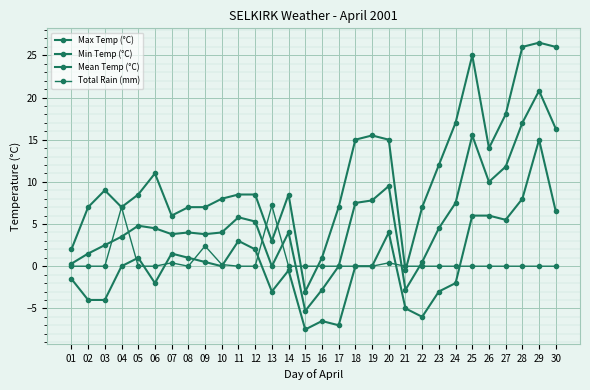

What is the sum of all Total Rain (mm) values?

17.6